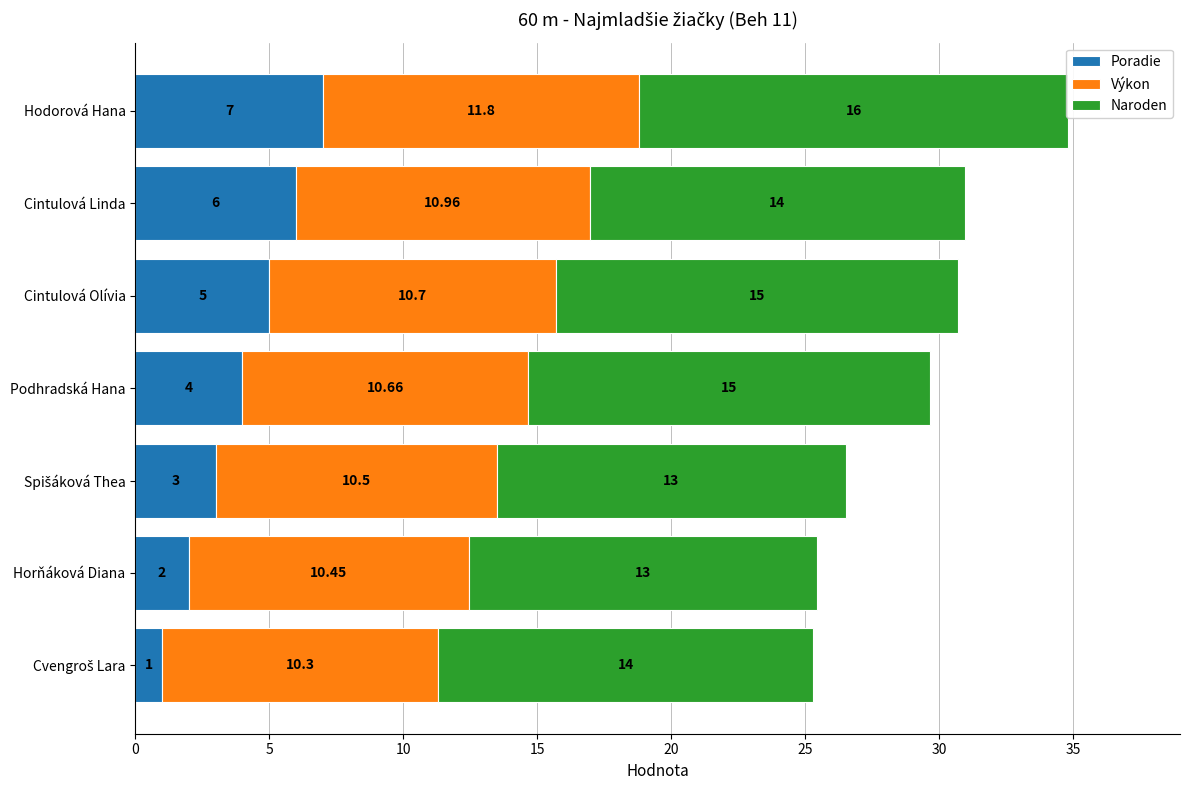

The value of Naroden at Cintulová Linda is 14.0. True or false?

True